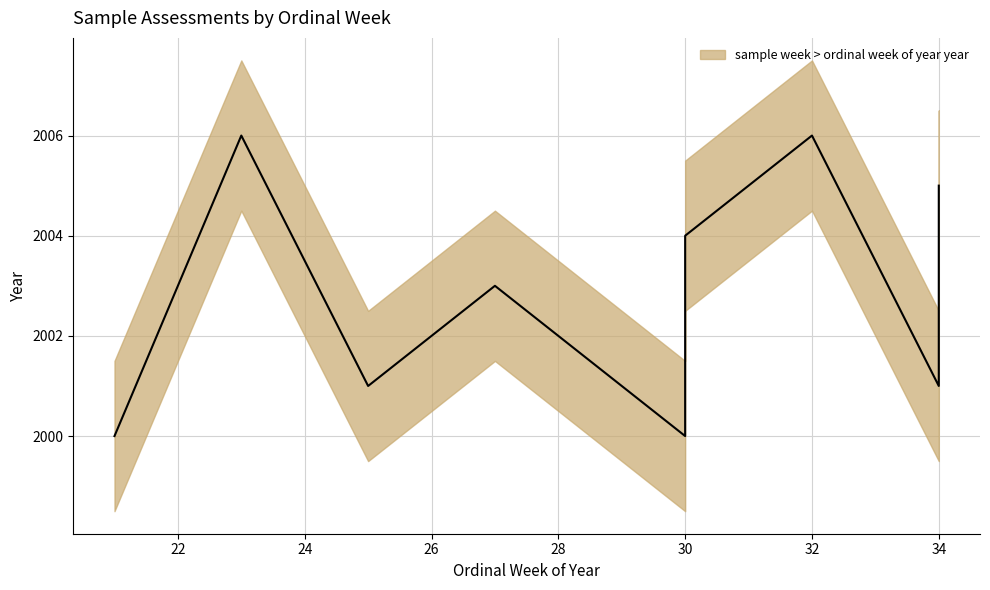

What is the change in value from 2 to 6?

+3